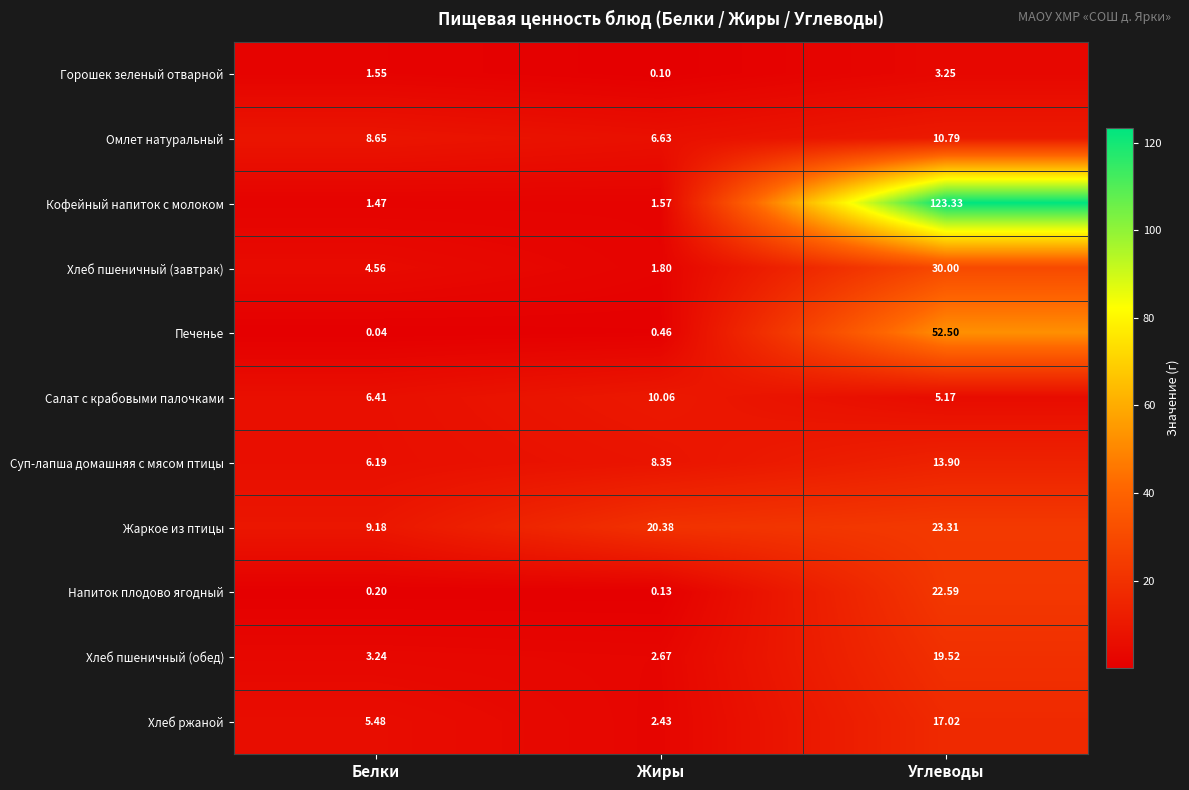

Where does the Жаркое из птицы series first go above 20?

Жиры